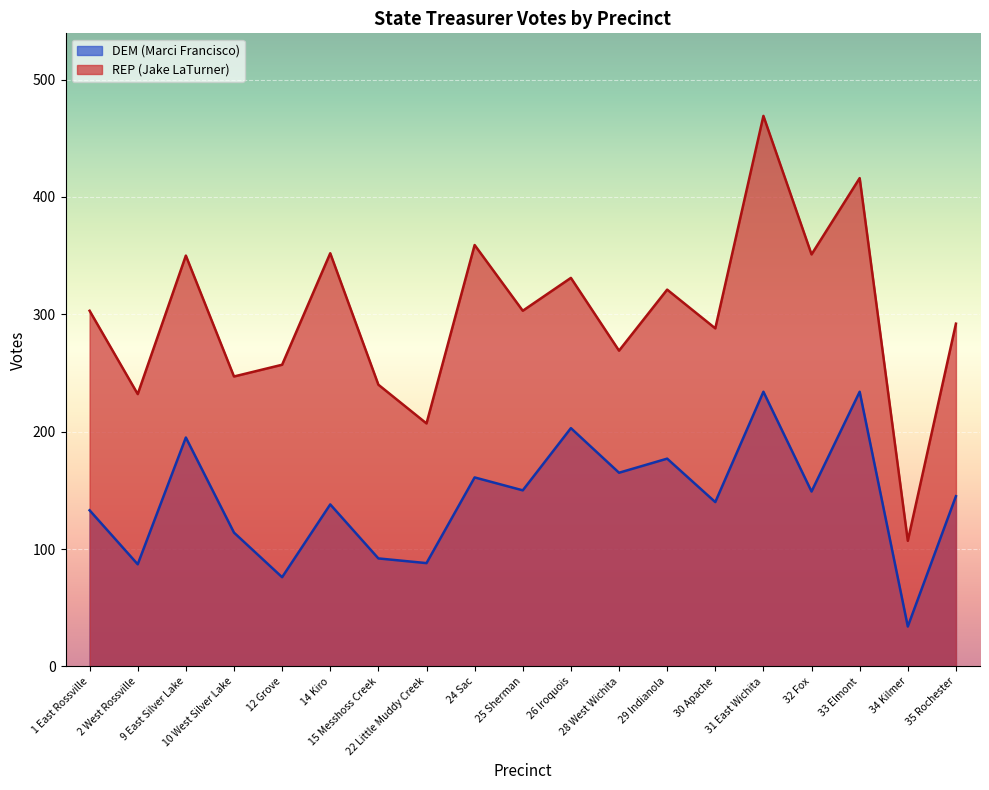

The value of REP (Jake LaTurner) at 25 Sherman is 400. True or false?

False